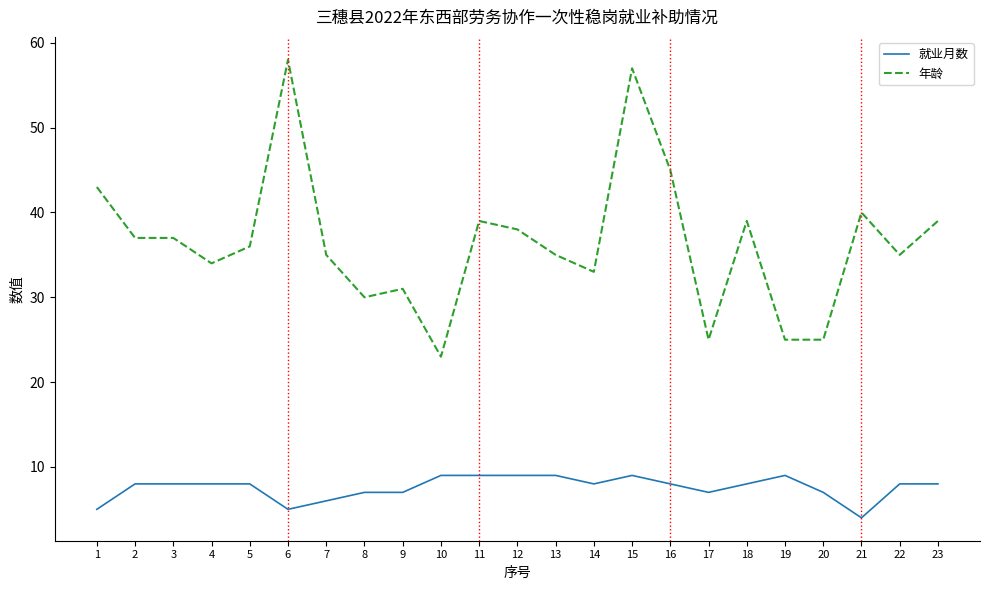

Which category has the lowest value in the 年龄 series?

10